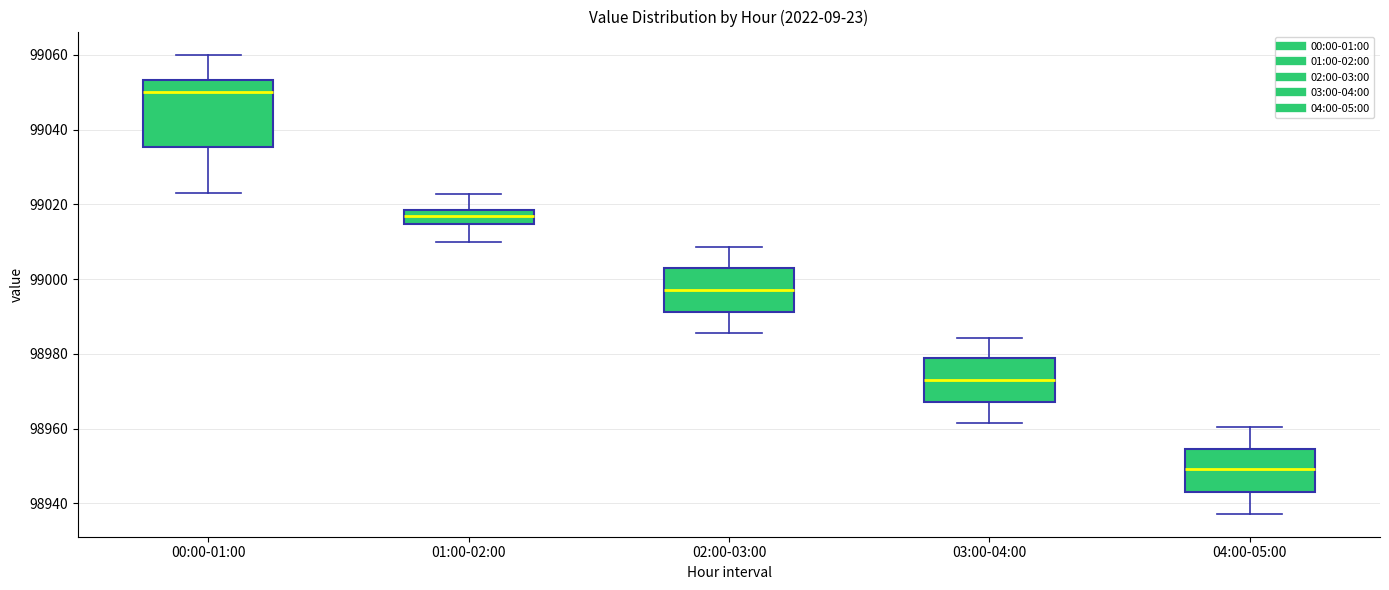

Which box is the tallest, from its lower edge to its upper edge?

00:00-01:00